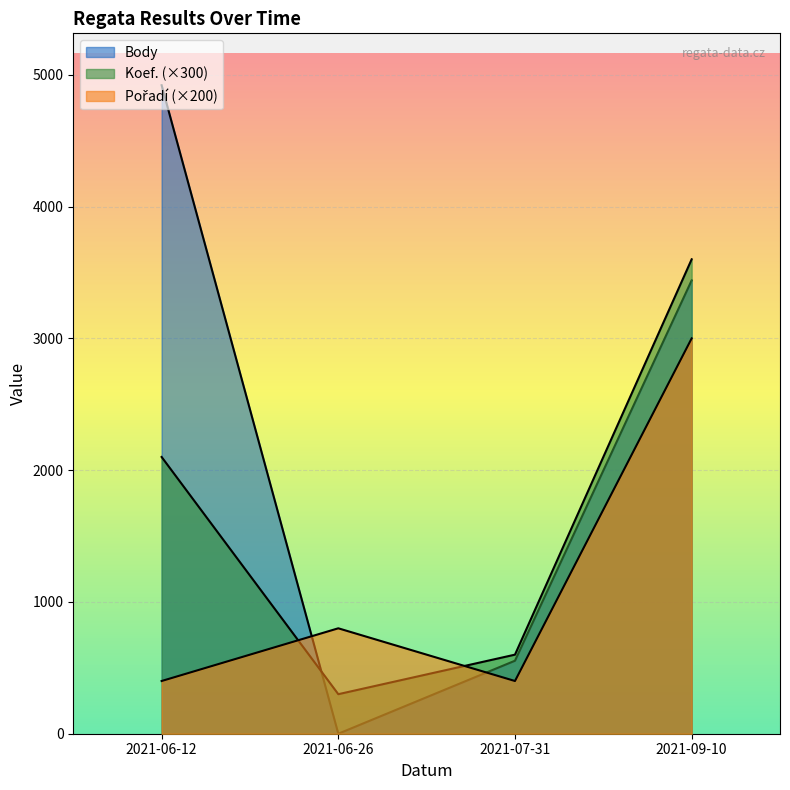

Does the chart display data point markers on the line(s)?

No